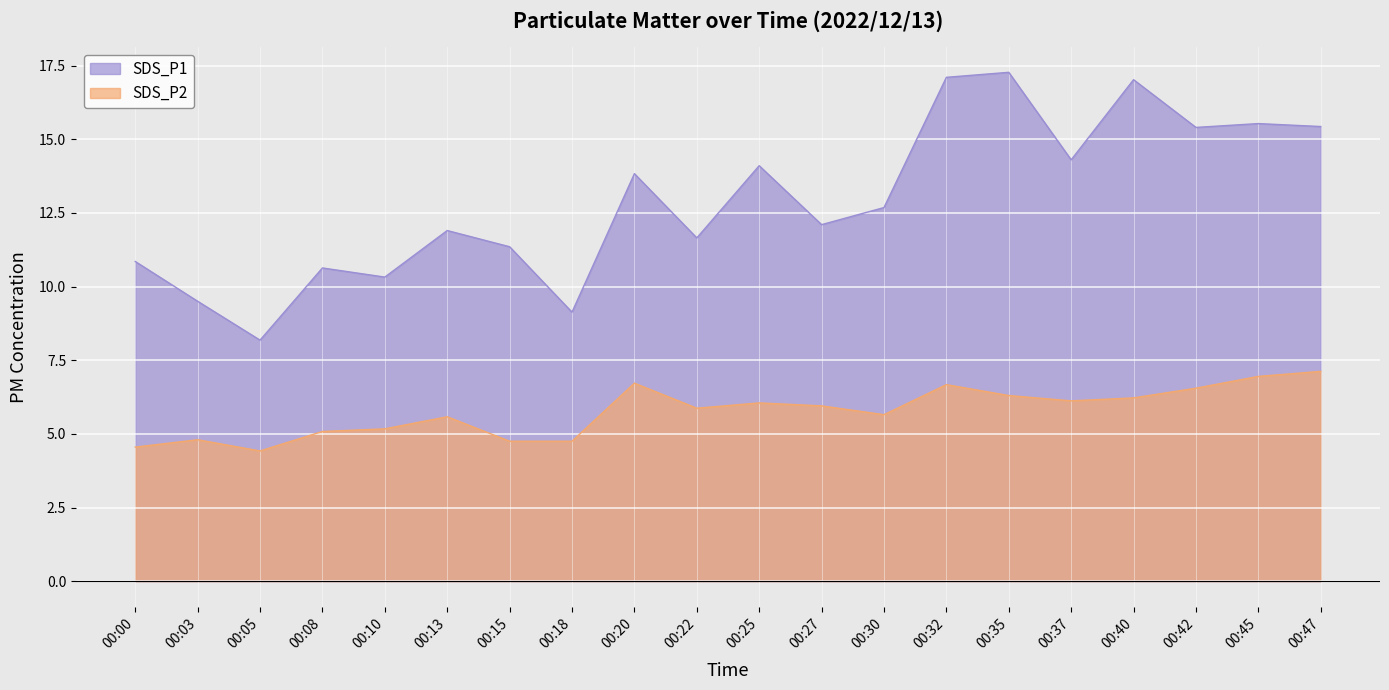

True or false: SDS_P2 and SDS_P1 intersect in this chart.

False